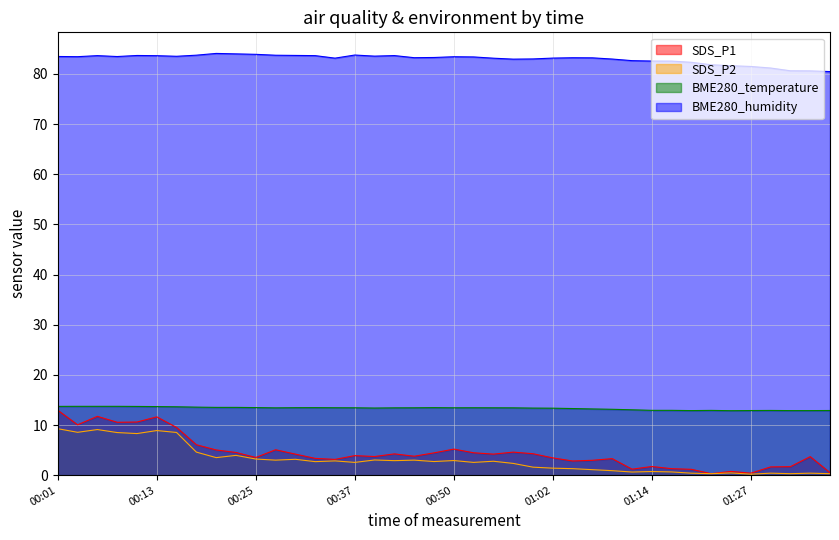

Reading right to left, transcribe all the data shown in this chart.

SDS_P1: 0.5	3.7	1.7	1.6	0.4	0.8	0.3	1.2	1.3	1.7	1.2	3.3	3.0	2.8	3.5	4.3	4.6	4.2	4.5	5.2	4.5	3.8	4.2	3.7	3.9	3.1	3.4	4.2	5.1	3.5	4.5	5.0	6.1	9.5	11.6	10.6	10.6	11.7	10.1	12.9
SDS_P2: 0.3	0.4	0.3	0.4	0.2	0.5	0.3	0.4	0.7	0.7	0.6	0.9	1.1	1.3	1.4	1.6	2.4	2.8	2.5	2.9	2.7	3.0	2.9	3.0	2.5	2.9	2.7	3.2	3.0	3.2	4.0	3.5	4.6	8.5	8.9	8.3	8.5	9.1	8.6	9.3
BME280_temperature: 12.9	12.9	12.9	12.9	12.9	12.9	12.9	12.9	12.9	12.9	13.0	13.1	13.2	13.3	13.4	13.4	13.4	13.4	13.4	13.4	13.5	13.4	13.4	13.4	13.4	13.4	13.5	13.5	13.4	13.5	13.5	13.5	13.6	13.6	13.7	13.7	13.7	13.7	13.7	13.7
BME280_humidity: 80.5	80.6	80.6	81.2	81.5	81.7	81.8	82.3	82.6	82.6	82.7	83.0	83.2	83.2	83.2	83.0	83.0	83.2	83.4	83.4	83.3	83.2	83.7	83.6	83.8	83.2	83.7	83.7	83.7	83.9	84.0	84.1	83.8	83.5	83.7	83.7	83.5	83.7	83.5	83.5